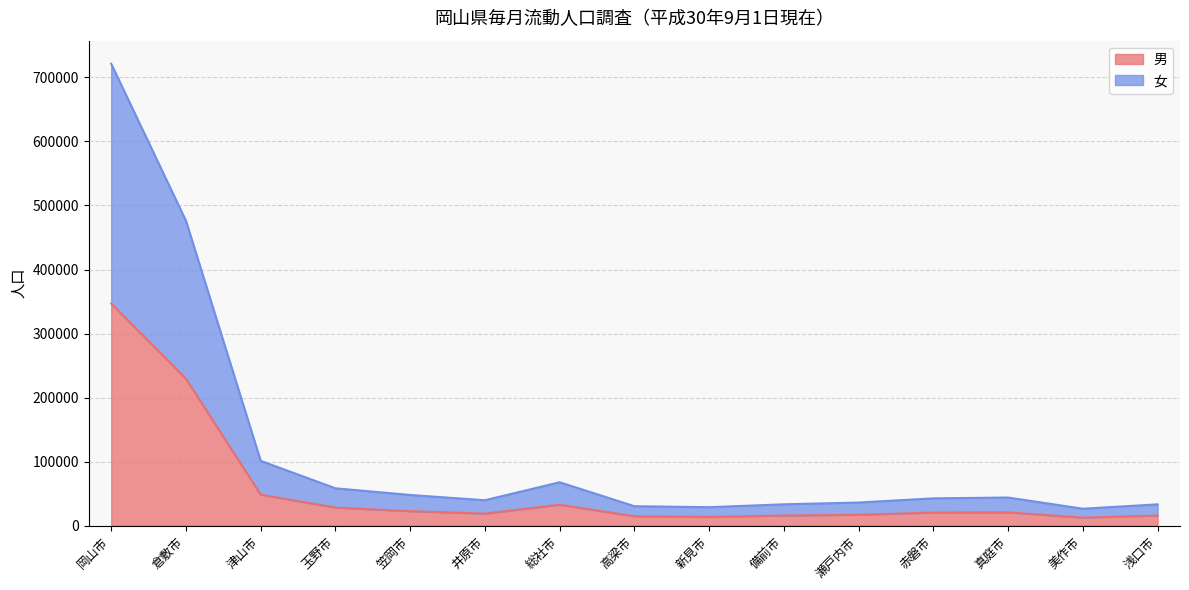

What is the sum of the 男 values at 津山市 and 浅口市?

64558